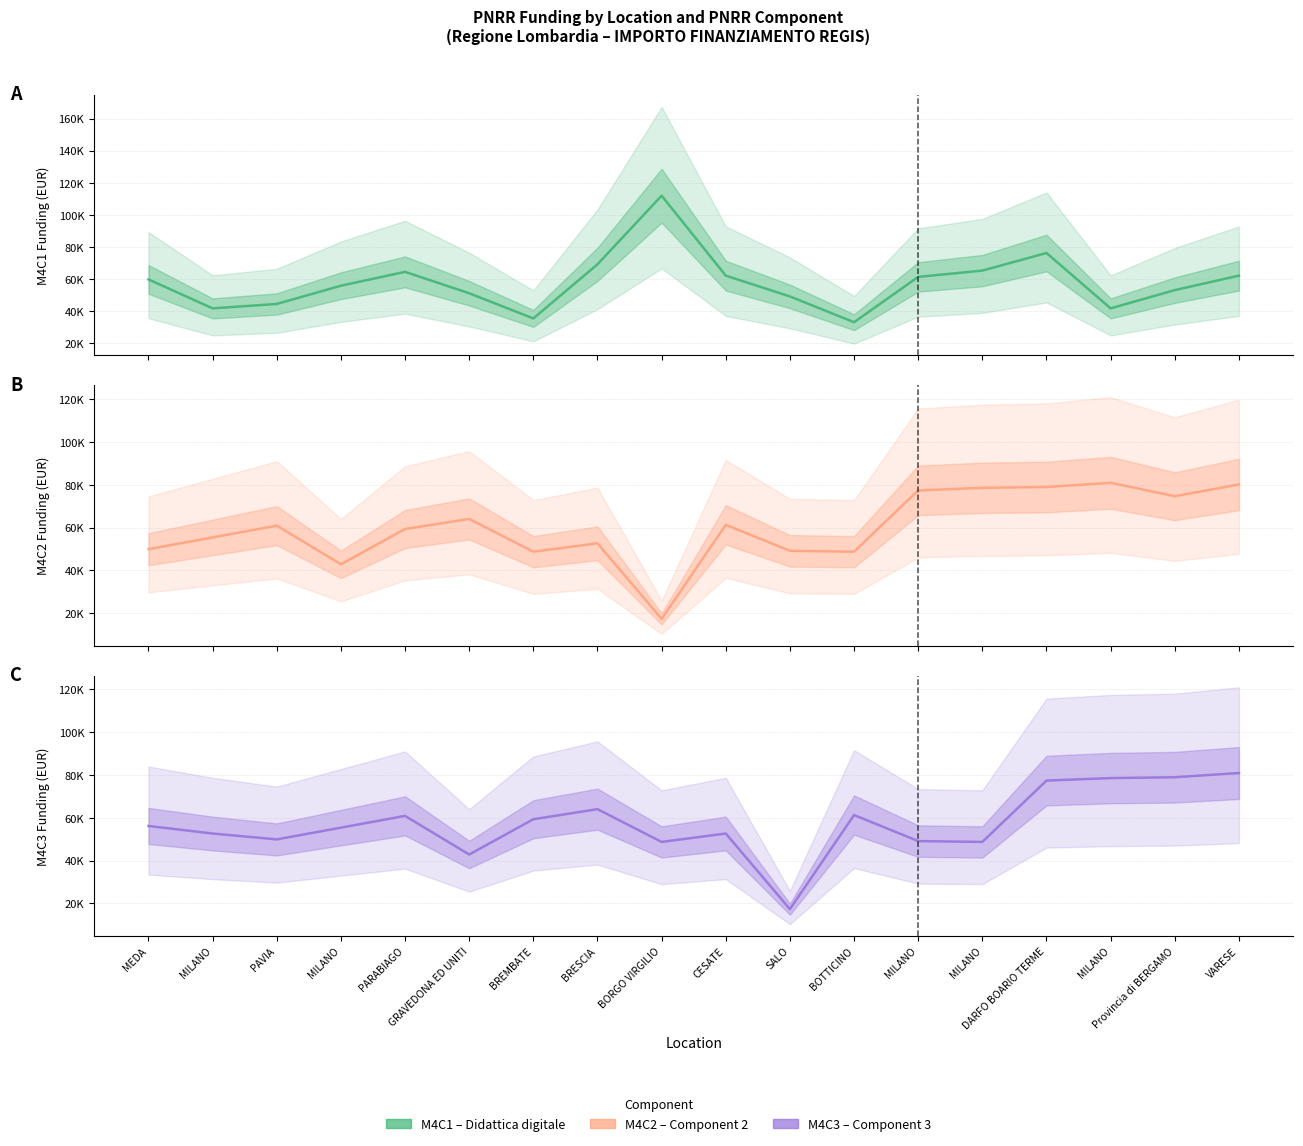

True or false: M4C3 and M4C2 intersect in this chart.

True